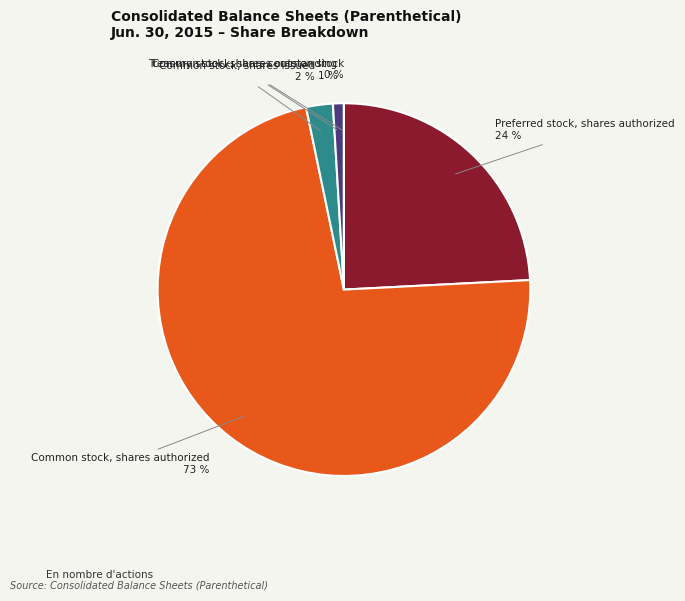

To the nearest percent, what is the average slice percentage?

20%